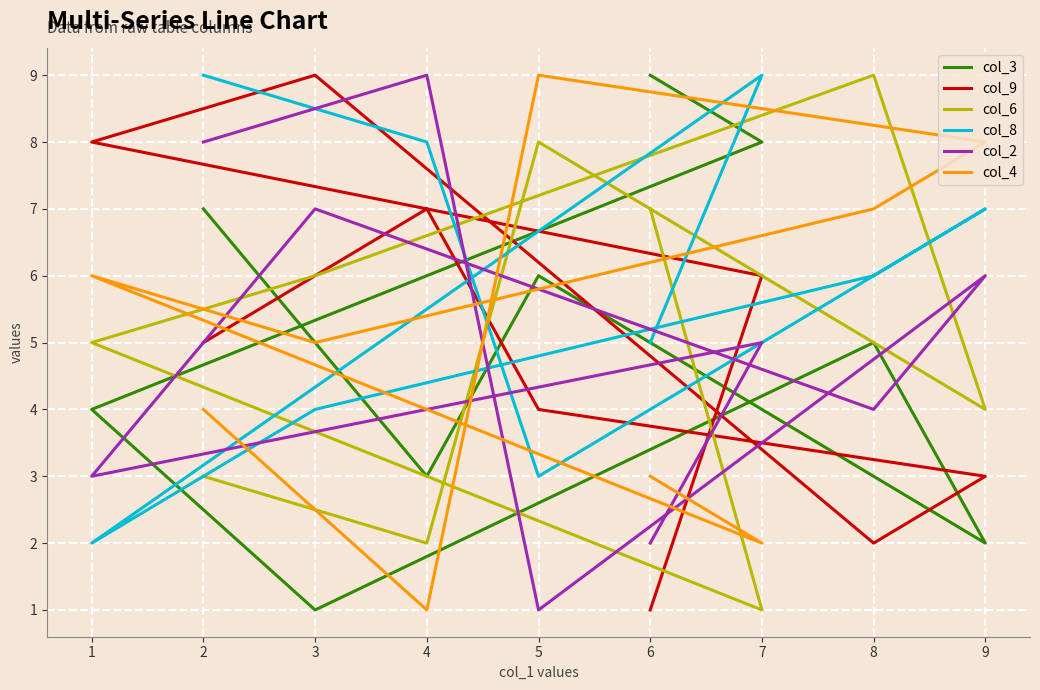

Is the value of col_6 at 2 greater than the value of col_9 at 7?

No